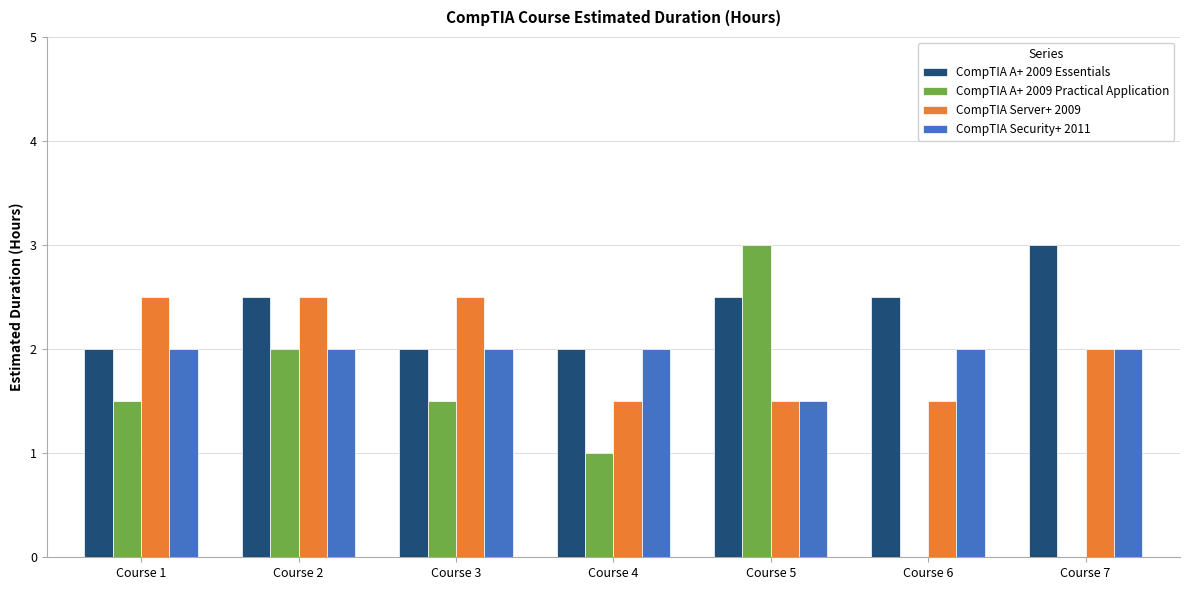

What is the maximum value shown in the chart?

3.0